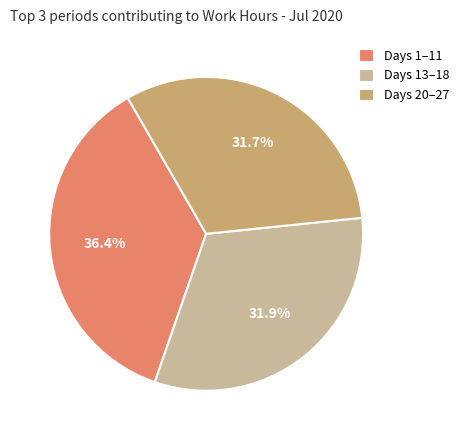

Is there a majority slice in this chart?

No